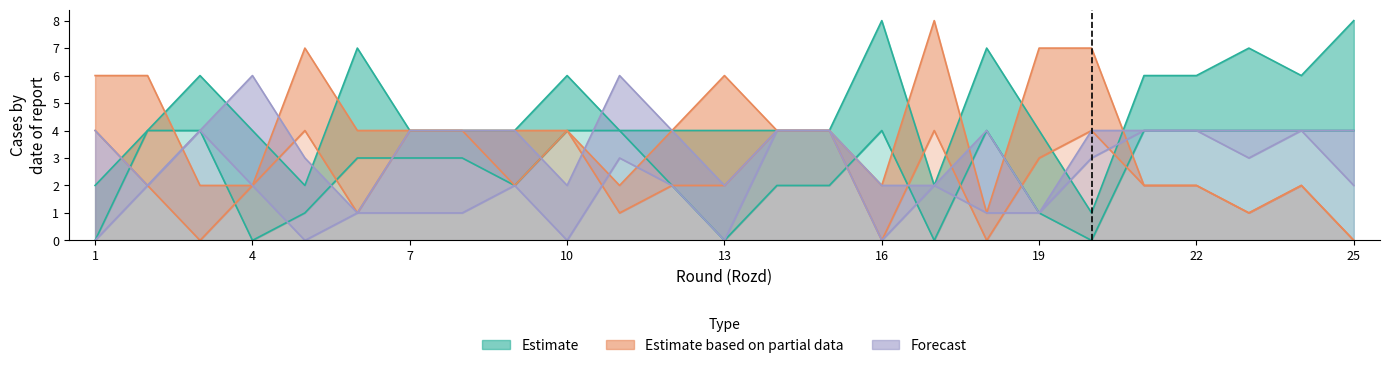

At which category is the sum across all series the highest?

14